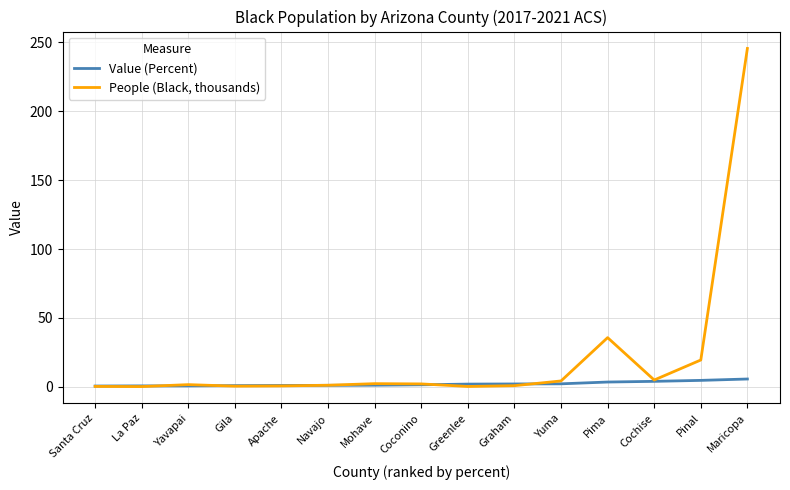

At Pima, list the series in order from largest to smallest.

People (Black, thousands), Value (Percent)